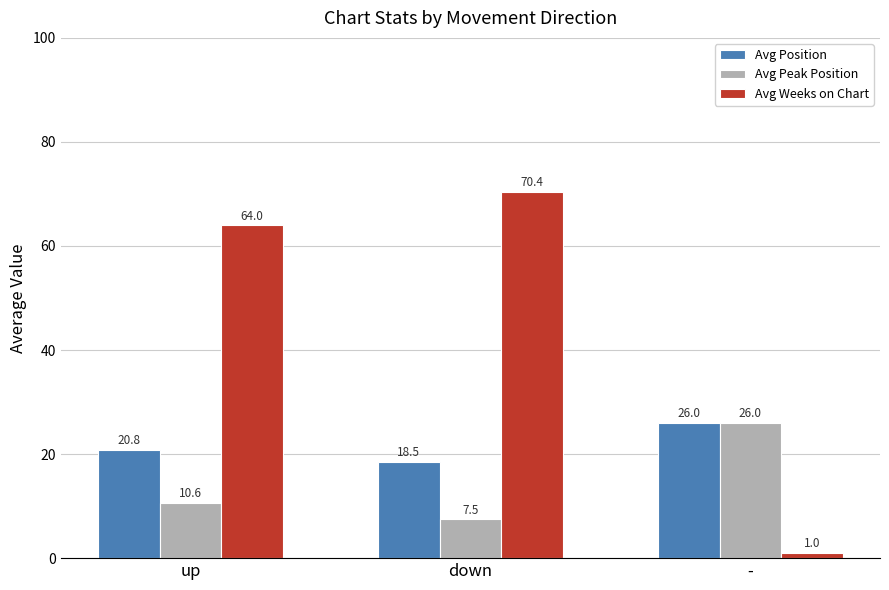

The Avg Peak Position series shows 7.5 at down. True or false?

True